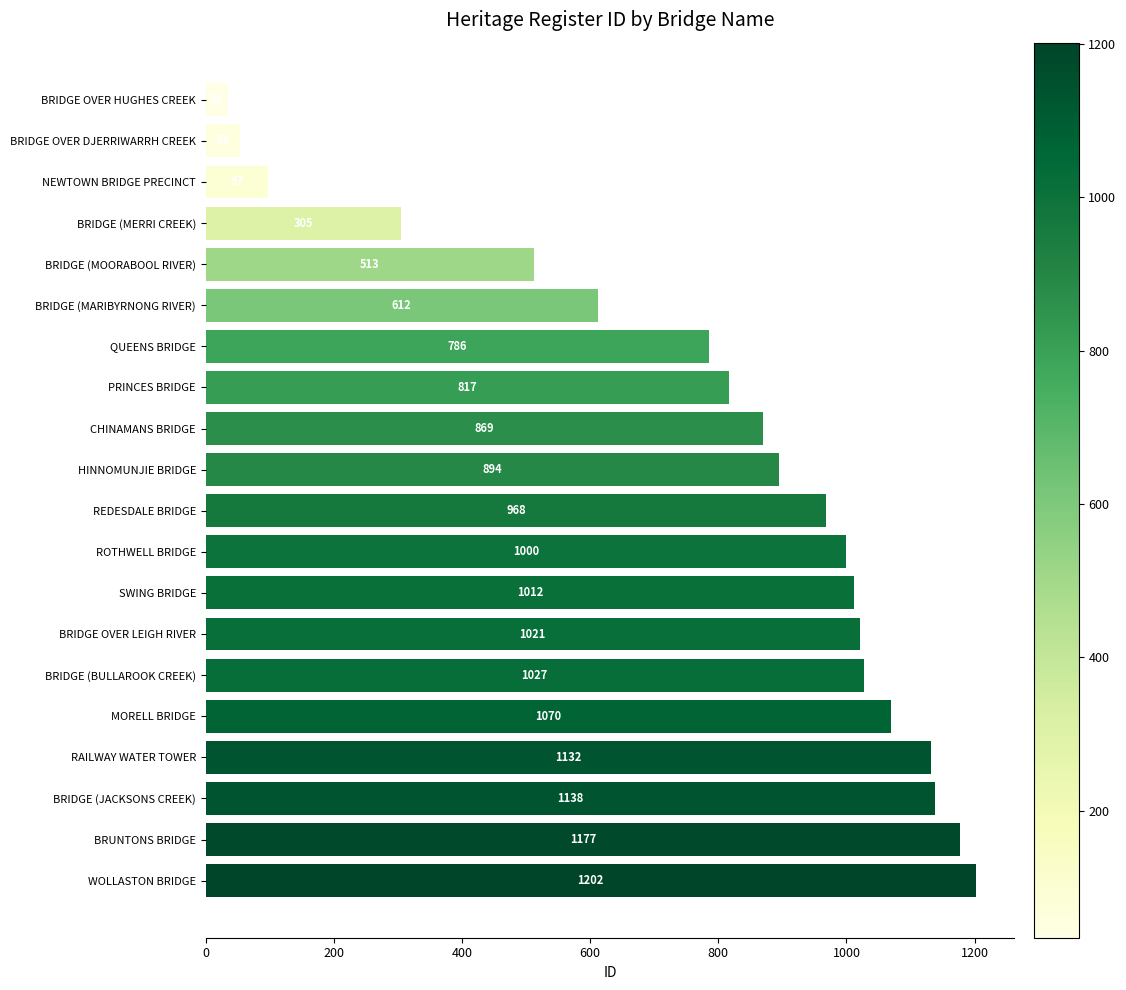

List the labels in order of value, smallest first.

BRIDGE OVER HUGHES CREEK, BRIDGE OVER DJERRIWARRH CREEK, NEWTOWN BRIDGE PRECINCT, BRIDGE (MERRI CREEK), BRIDGE (MOORABOOL RIVER), BRIDGE (MARIBYRNONG RIVER), QUEENS BRIDGE, PRINCES BRIDGE, CHINAMANS BRIDGE, HINNOMUNJIE BRIDGE, REDESDALE BRIDGE, ROTHWELL BRIDGE, SWING BRIDGE, BRIDGE OVER LEIGH RIVER, BRIDGE (BULLAROOK CREEK), MORELL BRIDGE, RAILWAY WATER TOWER, BRIDGE (JACKSONS CREEK), BRUNTONS BRIDGE, WOLLASTON BRIDGE